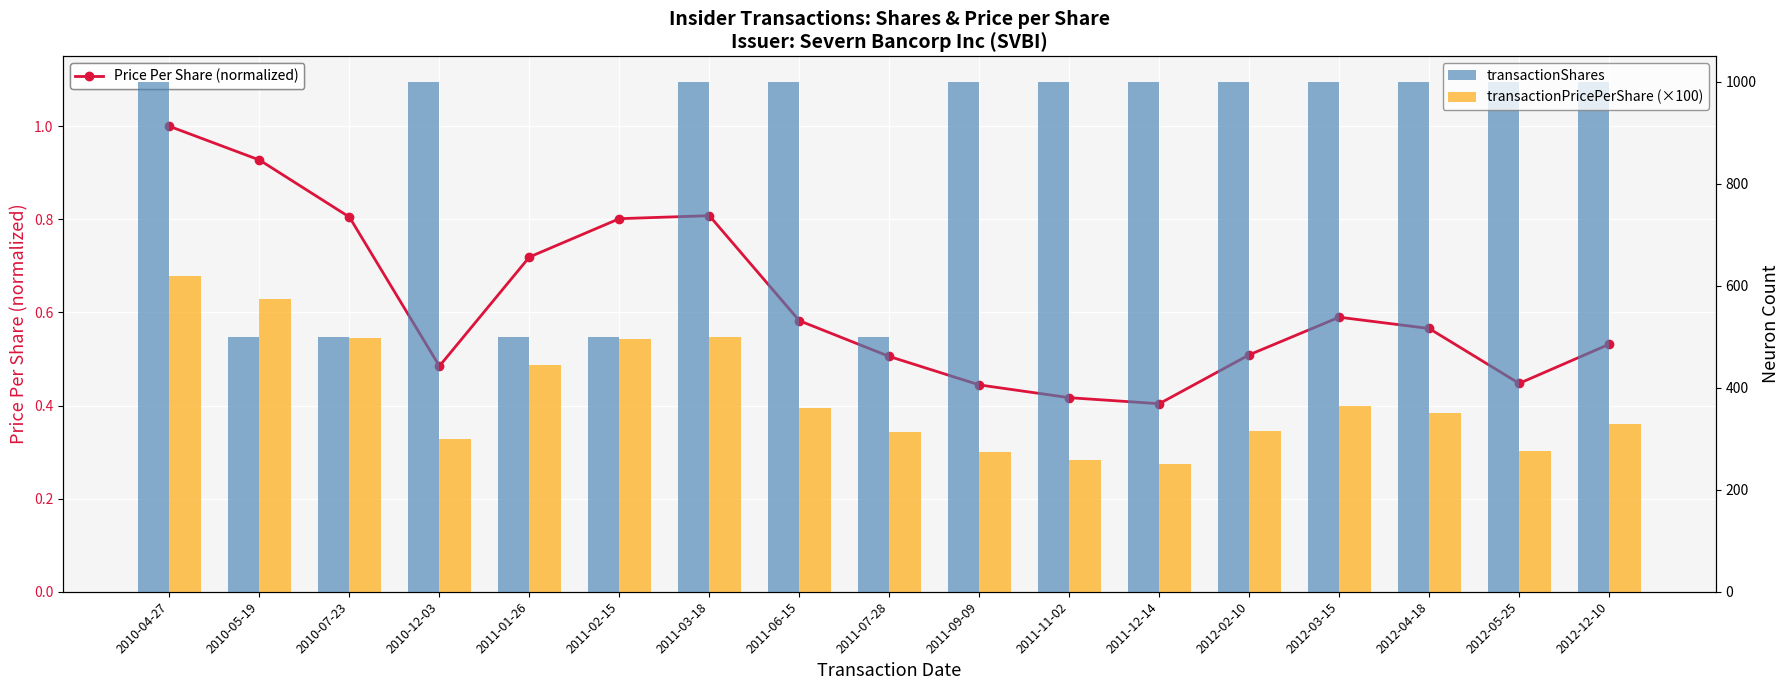

Count the number of data series in this chart.

3